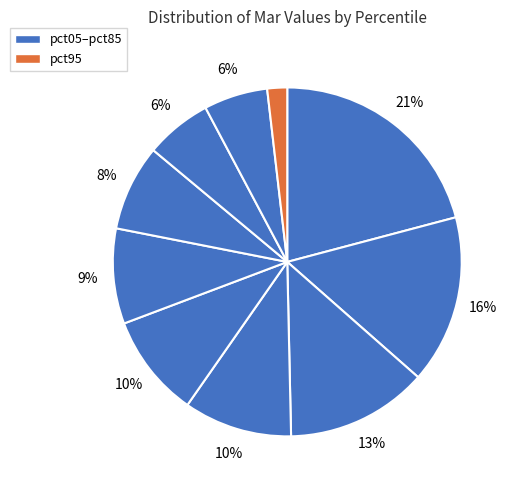

How many segments does this pie chart have?

10